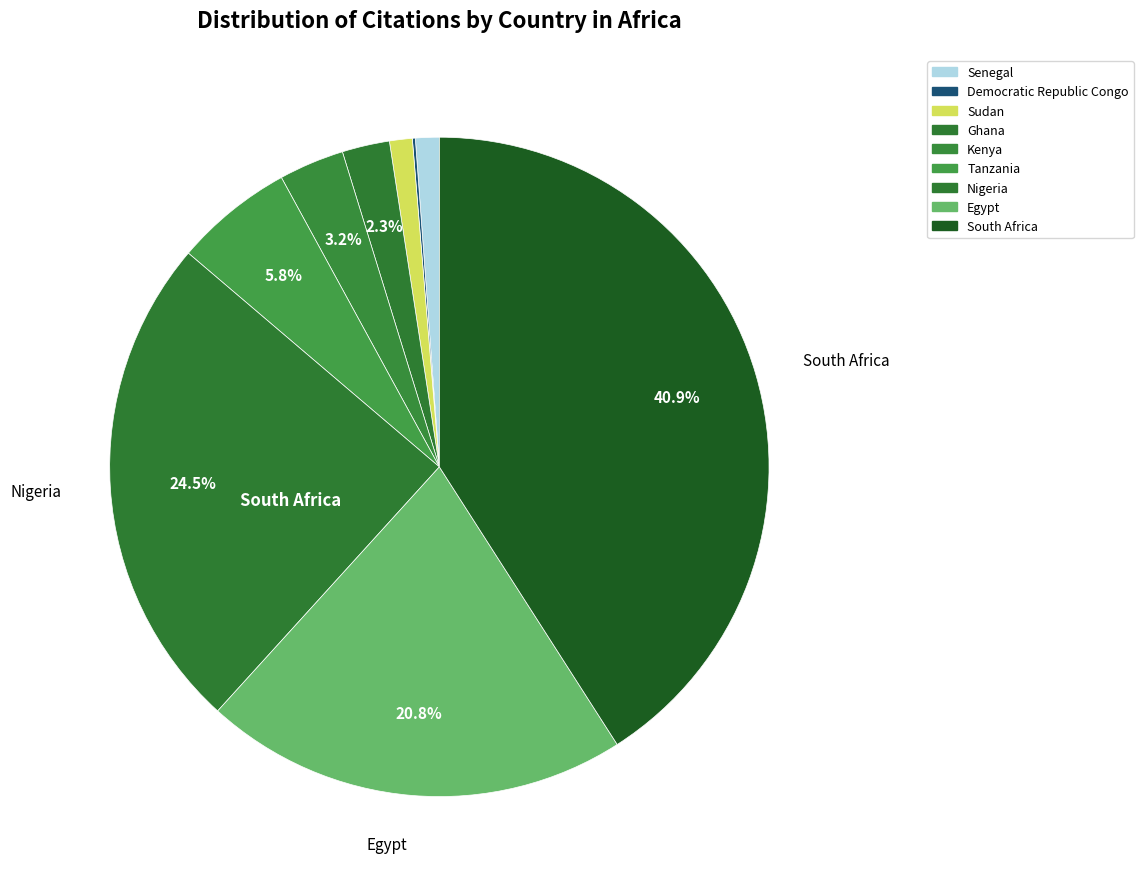

Which has a higher value, Nigeria or Kenya?

Nigeria